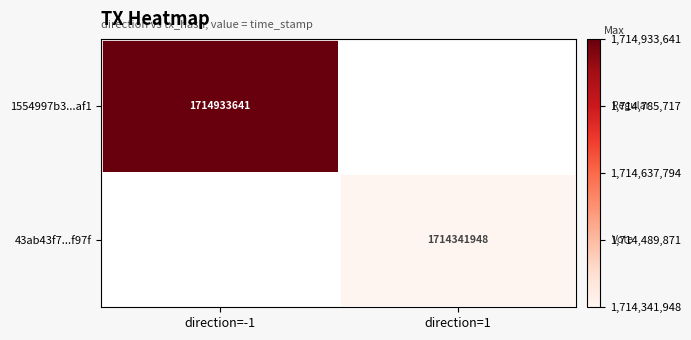

Is it true that 43ab43f7...f97f equals 2346608494 at direction=1?

False